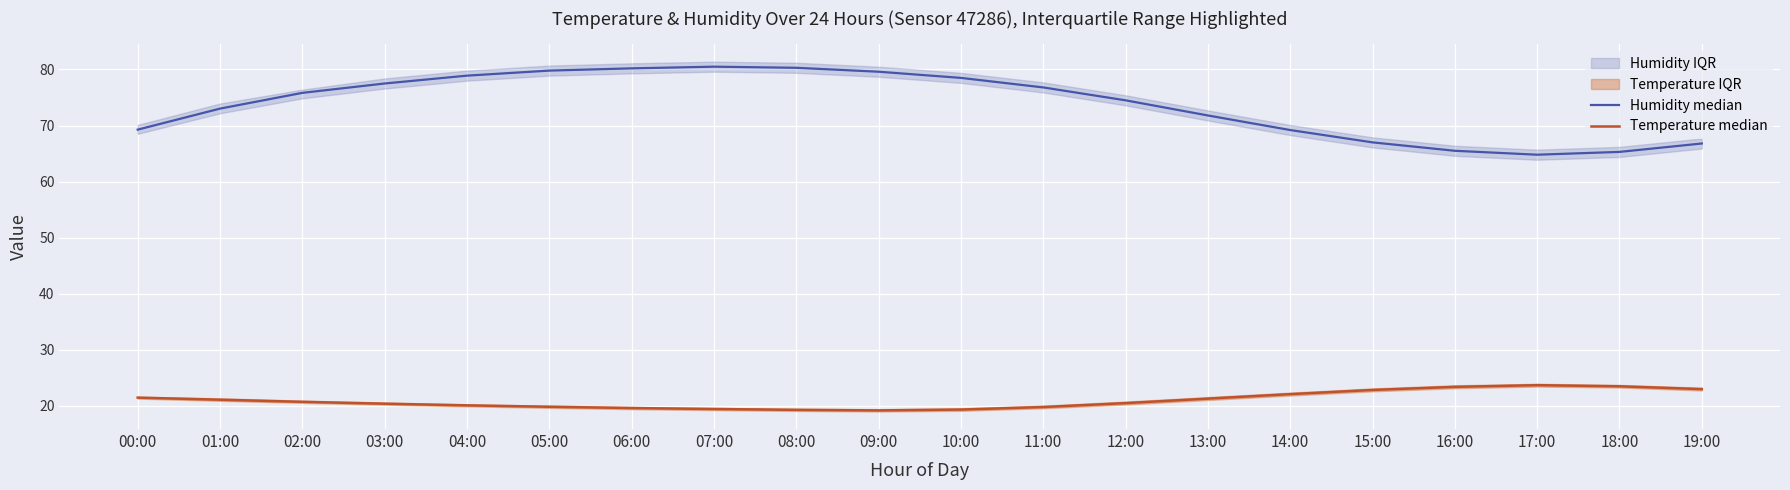

List the series in order of their peak value, lowest first.

Temperature median, Humidity median